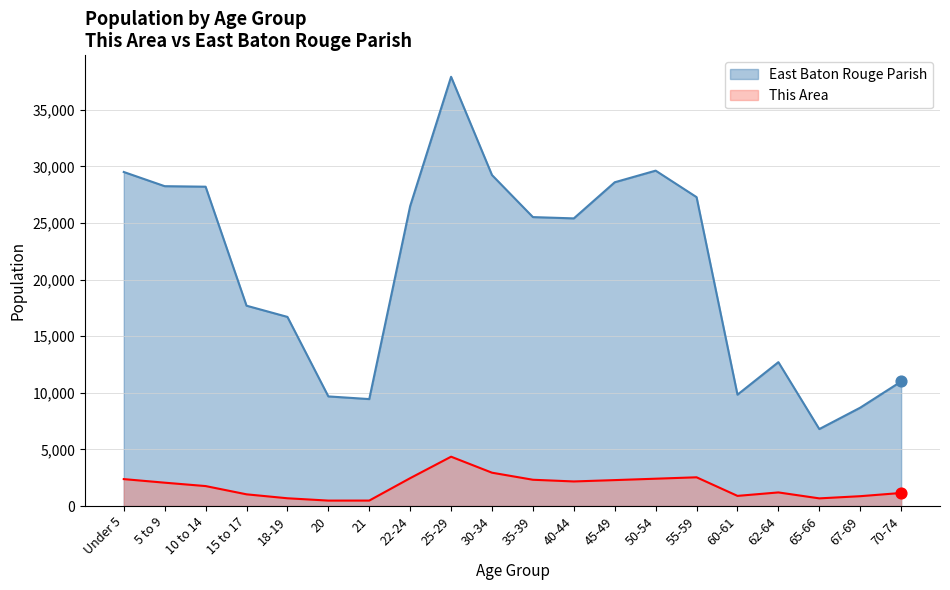

What are all the series names shown in the legend?

East Baton Rouge Parish, This Area